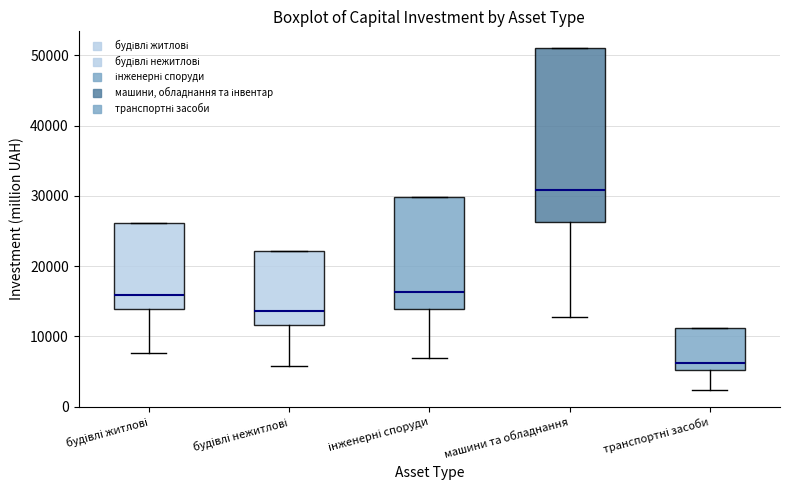

Reading left to right, read every box against the y-axis: the position of its median line, the range the box covers, and the ends of its whiskers. The values are not printed on the chart, so give them approximately, as read against the axis.

будівлі житлові: median 16000, box 14000 to 26000, whiskers 8000 to 26000
будівлі нежитлові: median 14000, box 12000 to 22000, whiskers 6000 to 22000
інженерні споруди: median 16000, box 14000 to 30000, whiskers 7000 to 30000
машини та обладнання: median 31000, box 26000 to 51000, whiskers 13000 to 51000
транспортні засоби: median 6000, box 5000 to 11000, whiskers 2000 to 11000